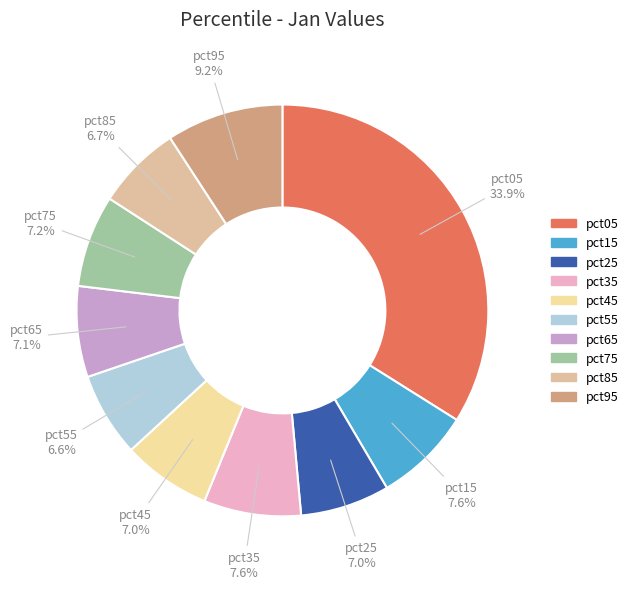

How many segments does this pie chart have?

10